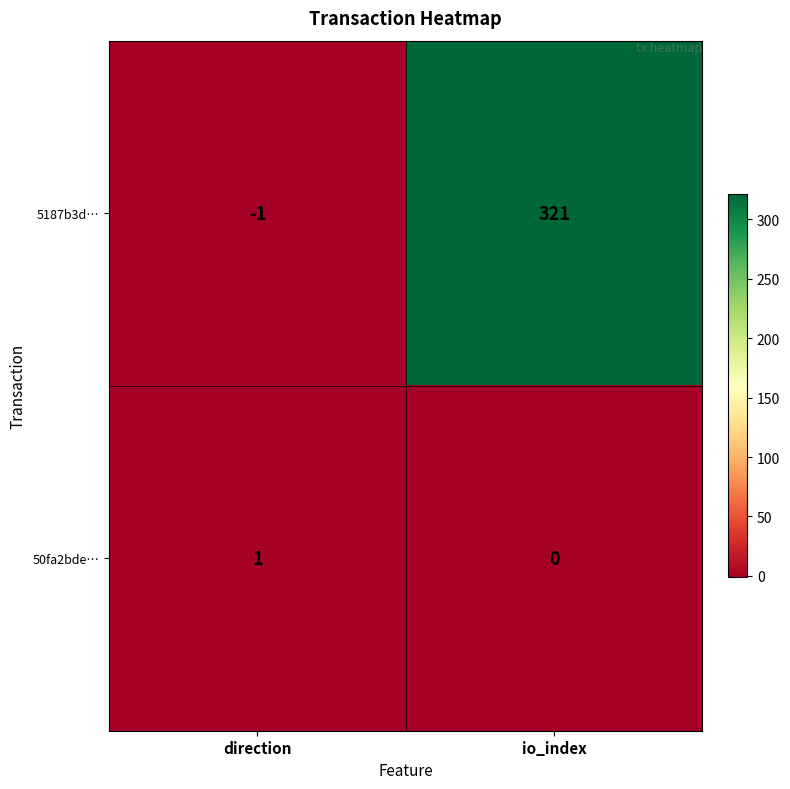

Which series has the widest spread of values?

5187b3d…